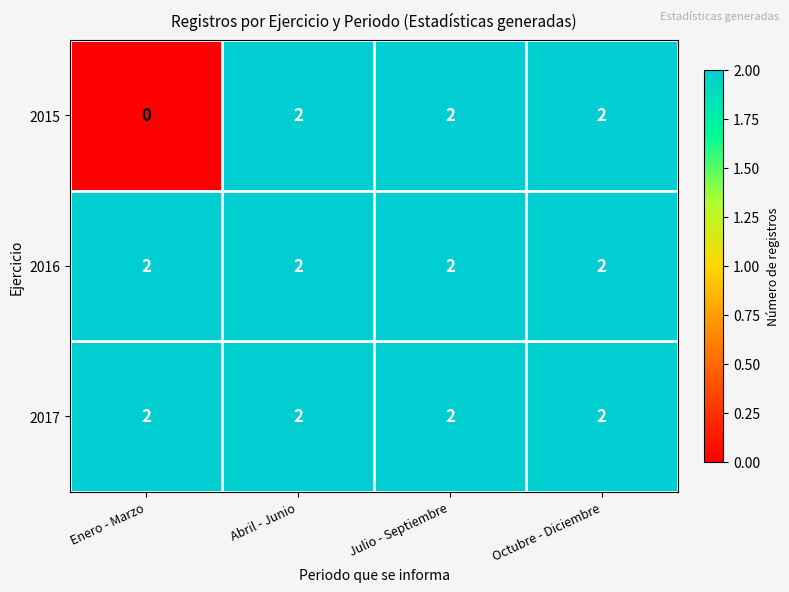

Which series has the largest range (max minus min)?

2015